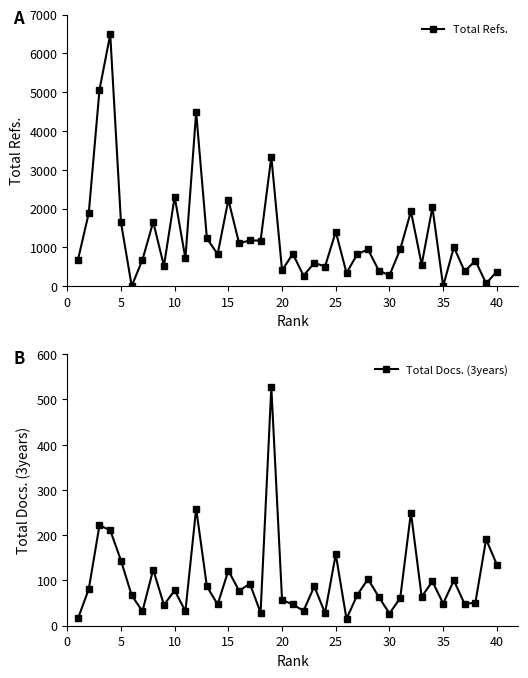

Reading left to right, what are all the values shown in this chart?

Total Refs.: 686	1881	5065	6489	1642	0	680	1655	520	2304	715	4487	1232	824	2227	1104	1179	1174	3336	407	832	270	600	505	1403	342	821	949	403	278	948	1930	555	2032	0	1008	380	658	70	377
Total Docs. (3years): 16	81	222	211	144	67	32	124	46	78	32	259	87	47	122	77	93	29	527	57	47	33	87	28	158	15	68	103	64	27	61	250	64	98	49	100	48	51	191	135